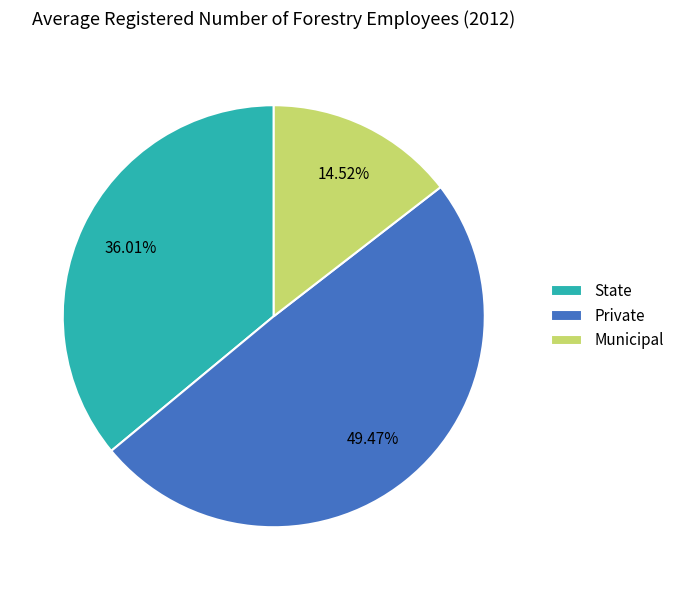

Is Private the majority of the pie?

No